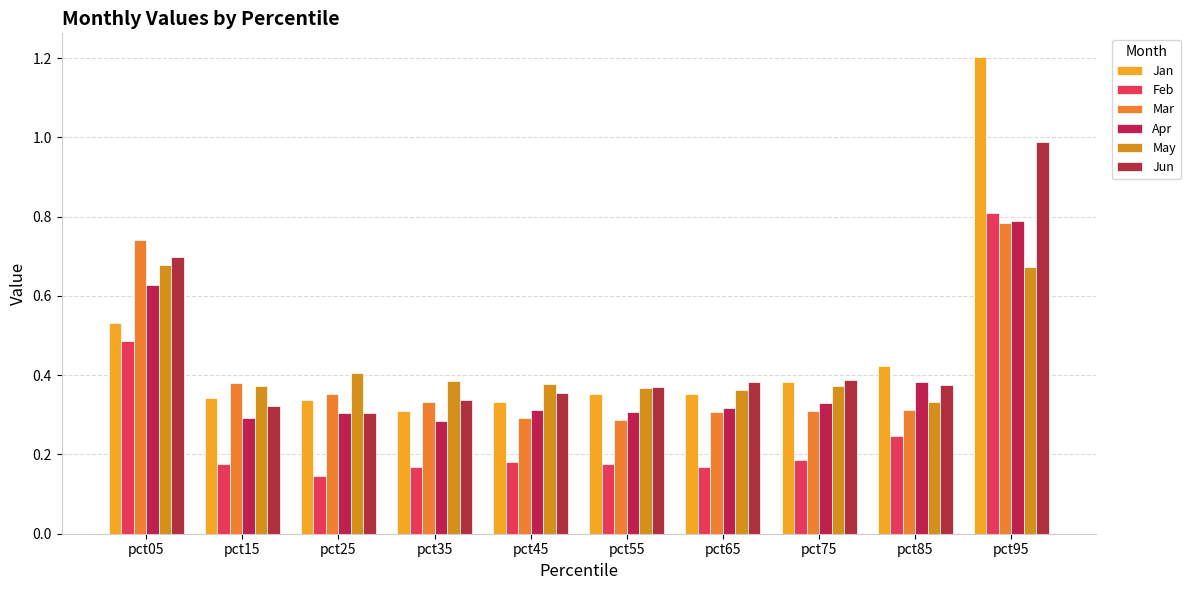

What is the value of the May bar at the 7th from the left?

0.4